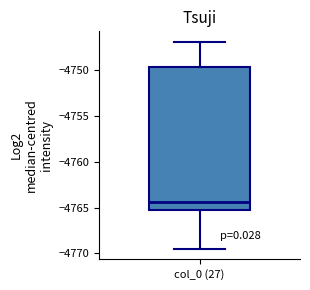

Read this box plot against the y-axis: the position of the median line, the range covered by the box, and the ends of both whiskers. The values are not printed on the chart, so give them approximately, as read against the axis.

median -4764.5, box -4765.0 to -4749.5, whiskers -4769.5 to -4747.0